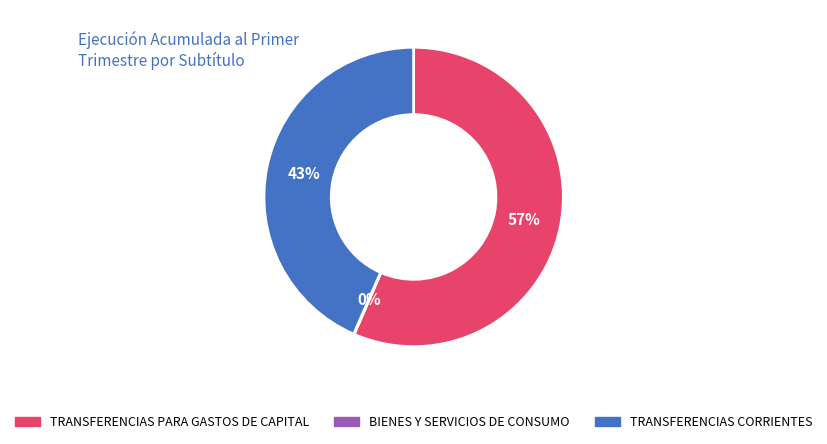

Is there a majority slice in this chart?

Yes